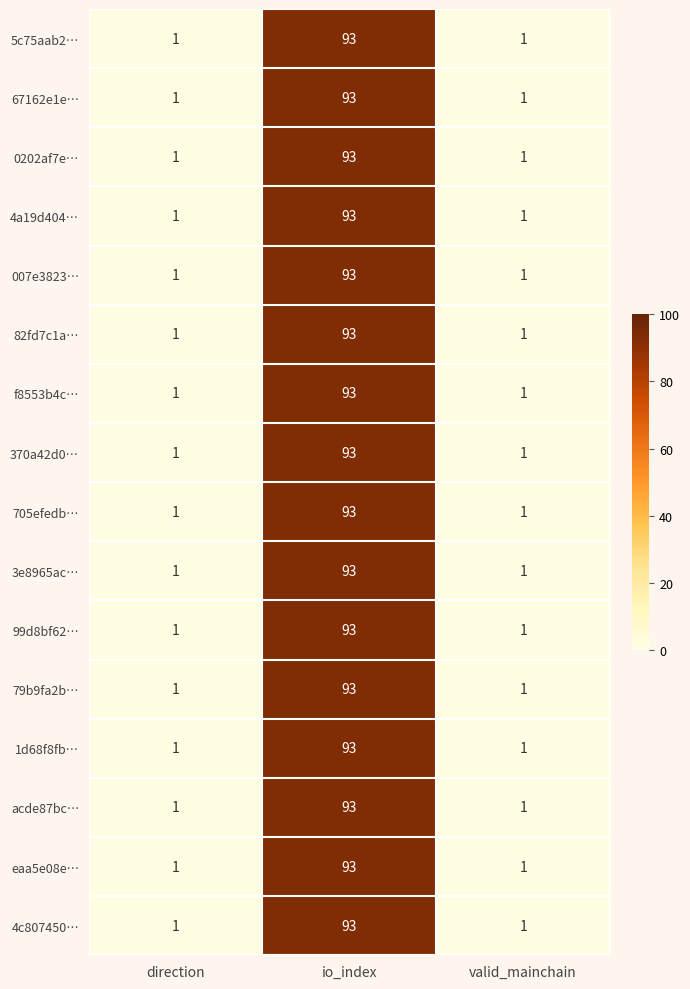

The acde87bc… series shows 162 at io_index. True or false?

False